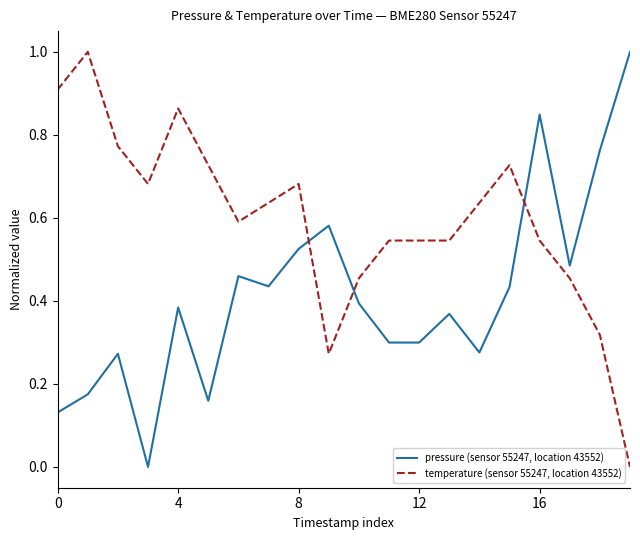

Rank the series by their average value, from highest to lowest.

temperature (sensor 55247, location 43552), pressure (sensor 55247, location 43552)